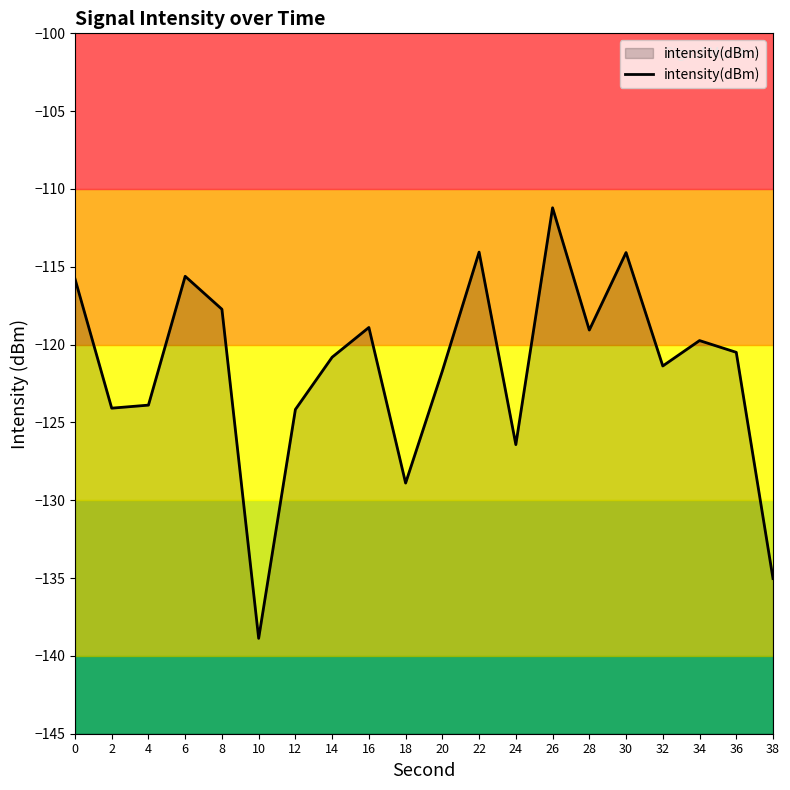

Rank the categories by value from highest to lowest.

26, 22, 30, 6, 0, 8, 16, 28, 34, 36, 14, 32, 20, 4, 2, 12, 24, 18, 38, 10